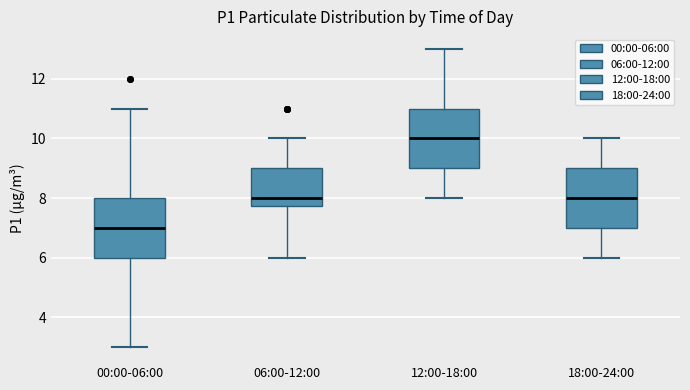

Reading left to right, transcribe this box plot: for each box, give where its median line is, the range the box spans, and where its two whiskers end, as read against the y-axis. The values are not printed on the chart, so give them approximately, as read against the axis.

00:00-06:00: median 7.0, box 6.0 to 8.0, whiskers 3.0 to 11.0
06:00-12:00: median 8.0, box 7.8 to 9.0, whiskers 6.0 to 10.0
12:00-18:00: median 10.0, box 9.0 to 11.0, whiskers 8.0 to 13.0
18:00-24:00: median 8.0, box 7.0 to 9.0, whiskers 6.0 to 10.0